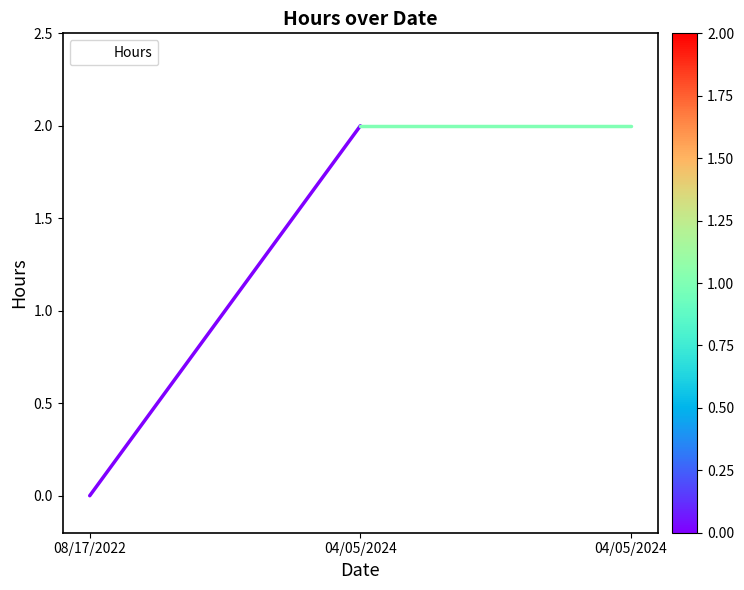

What is the greatest value displayed?

2